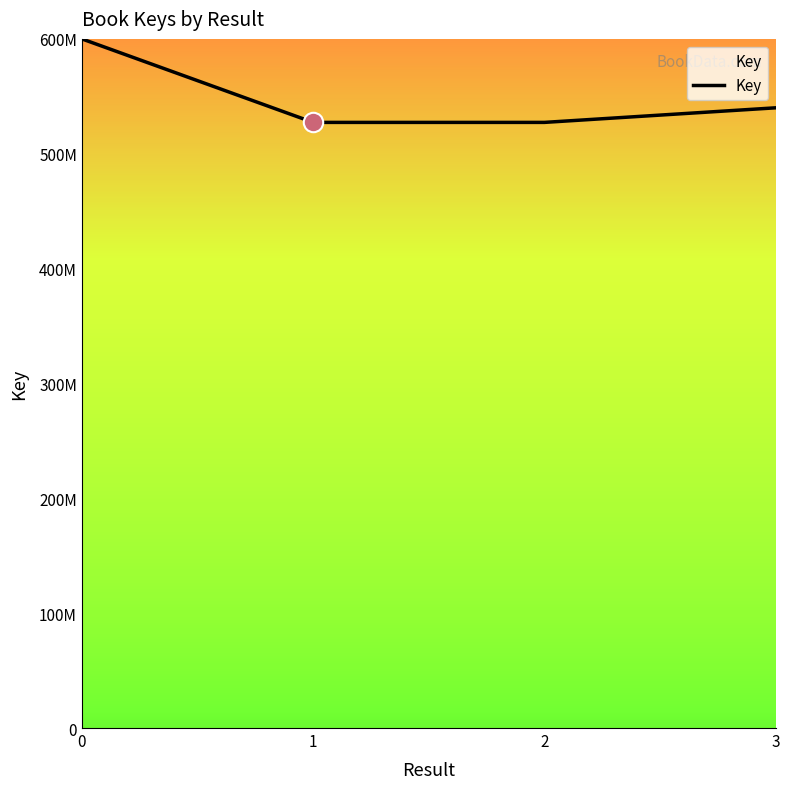

Does the chart have visible grid lines?

No